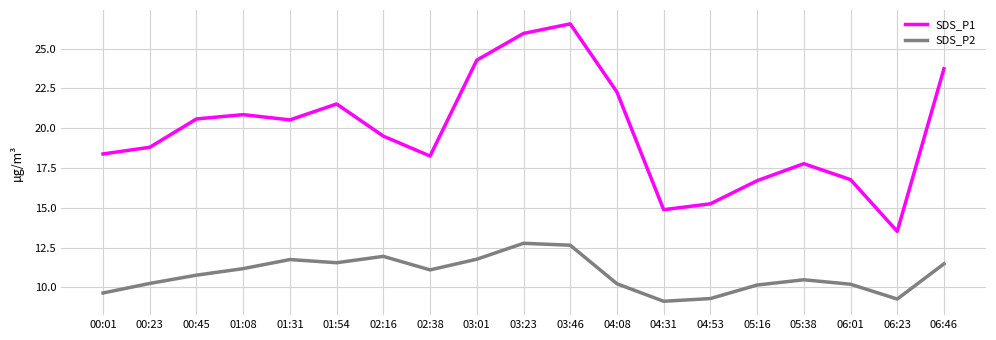

Which series changed the most between 04:53 and 06:23?

SDS_P1